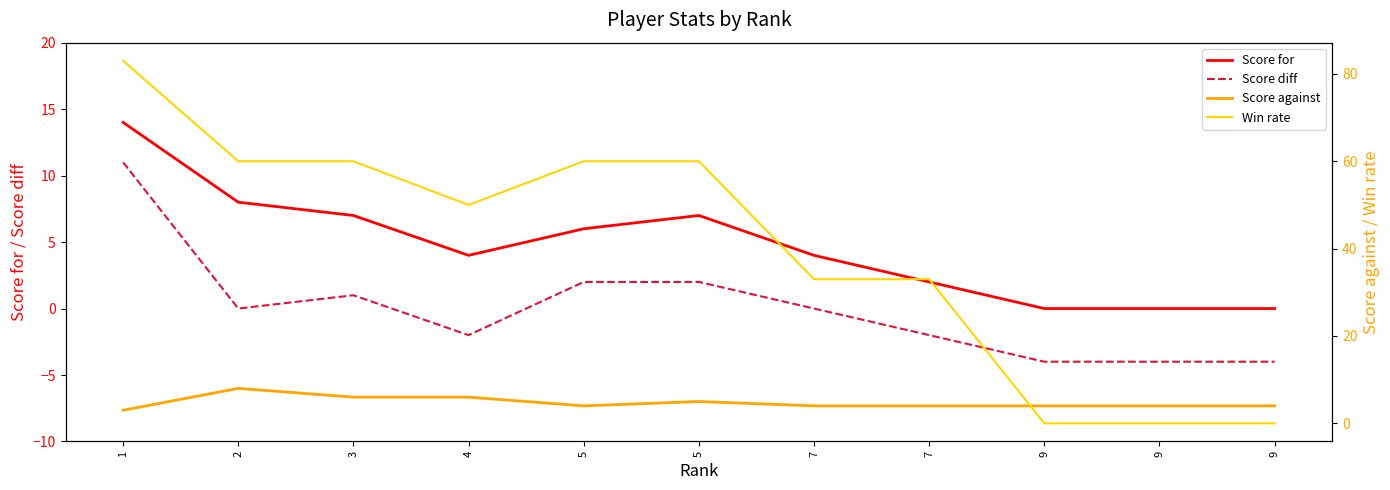

What is the difference between the maximum and minimum values in the Win rate series?

83